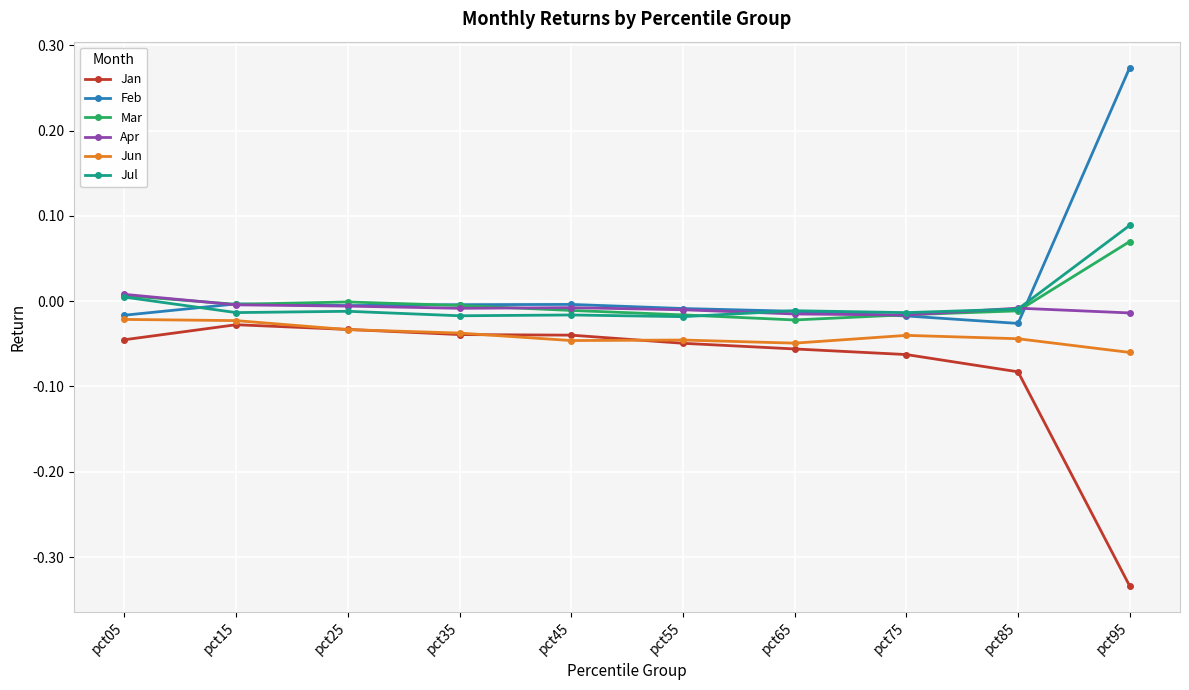

In Feb, how many points are lower than both neighbors (excluding endpoints)?

2